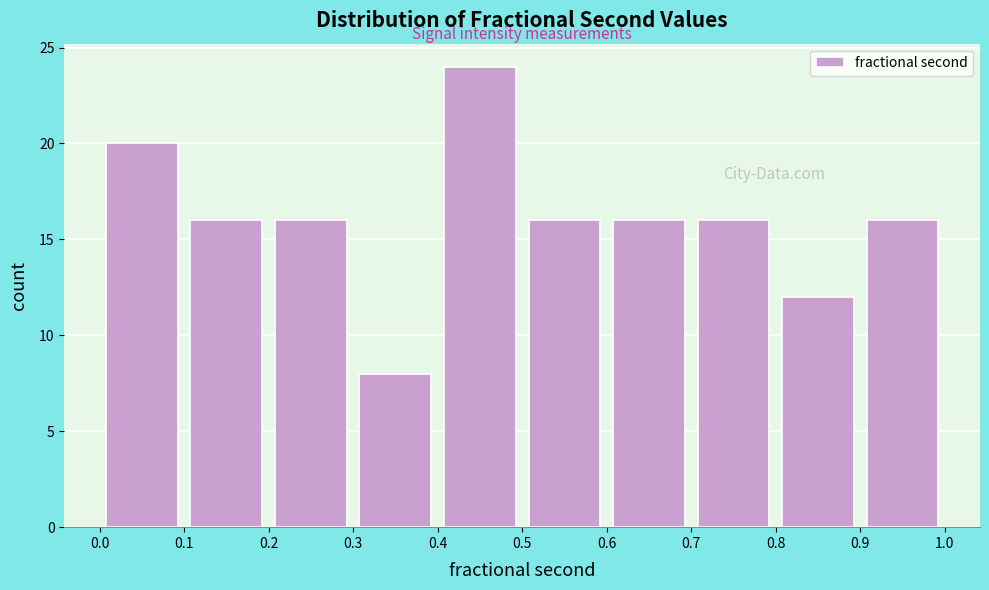

What is the height of the bar covering 0.8 to 0.9 on the x-axis? The values are not printed on the chart, so give them approximately, as read against the axis.

12